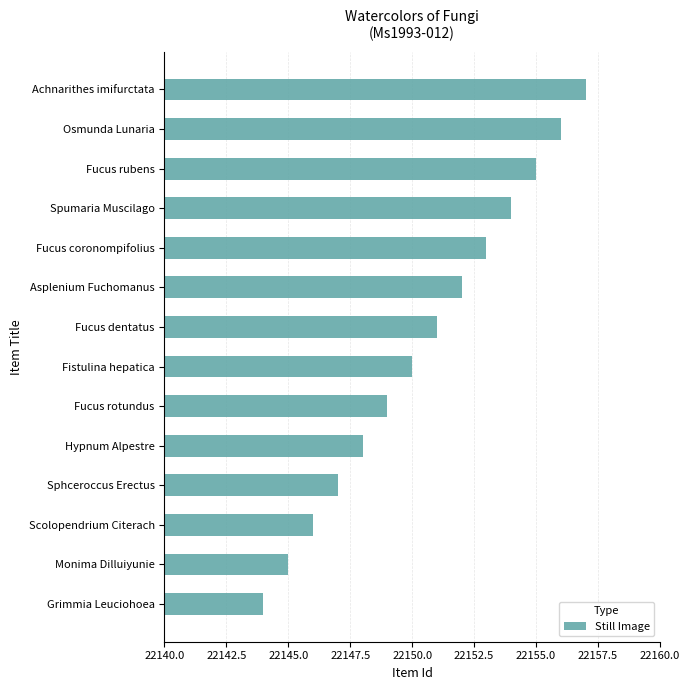

What is the sum of the values at Fucus rotundus and Sphceroccus Erectus?

44296